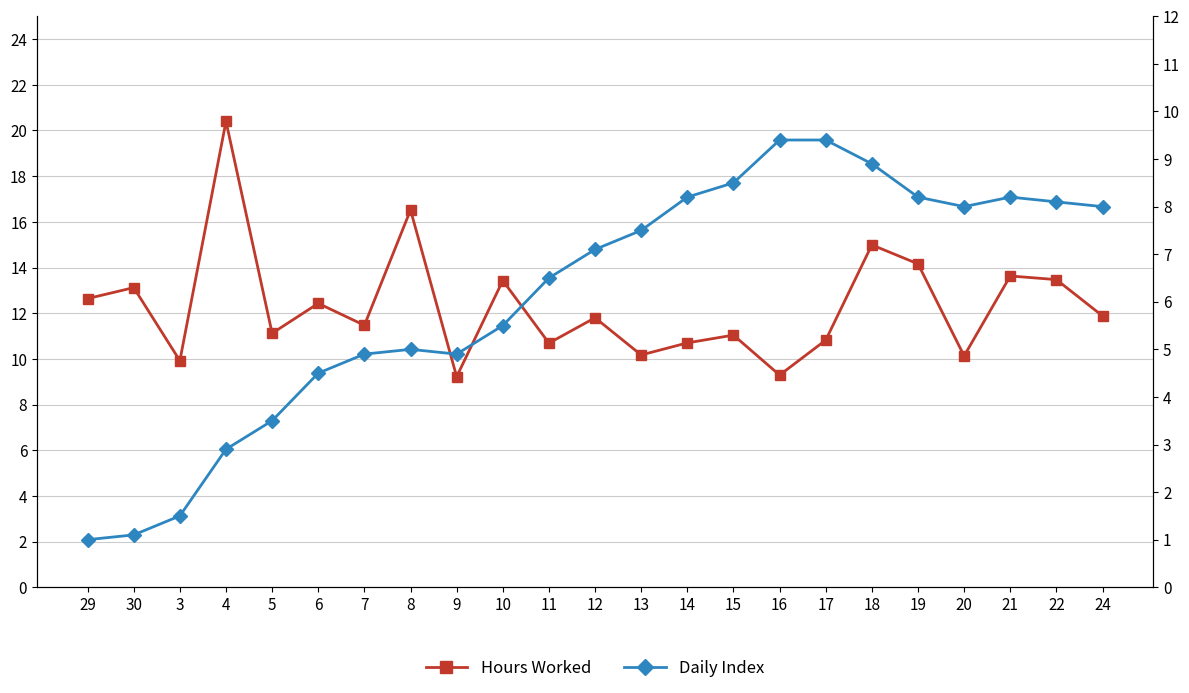

True or false: Hours Worked has more than 1 interior local peaks.

True